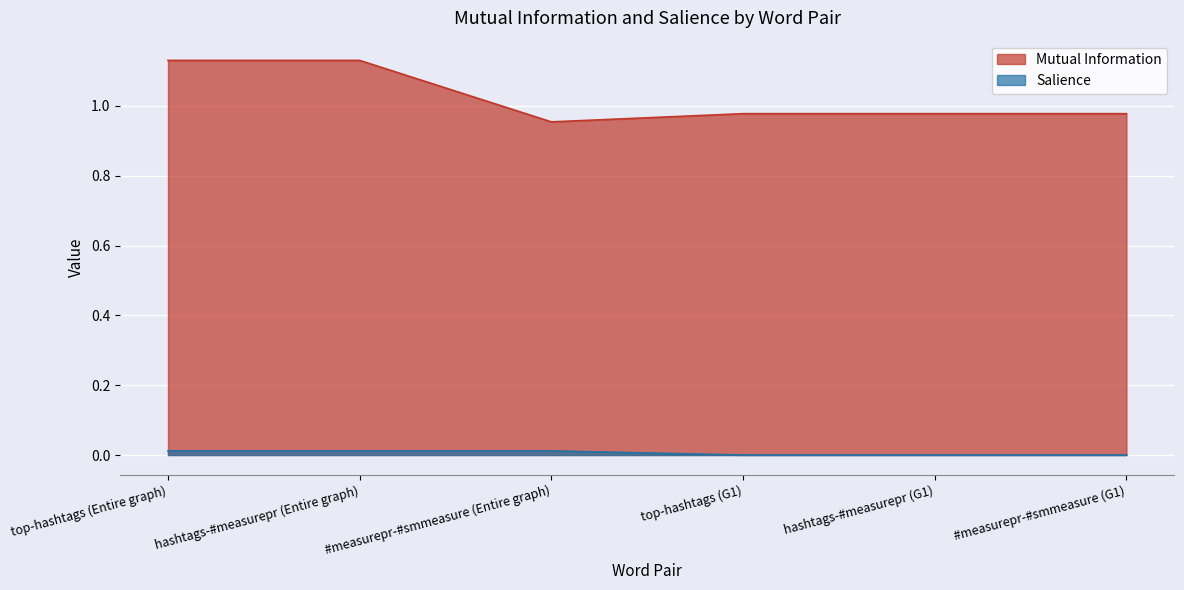

How many distinct data groups are displayed?

2